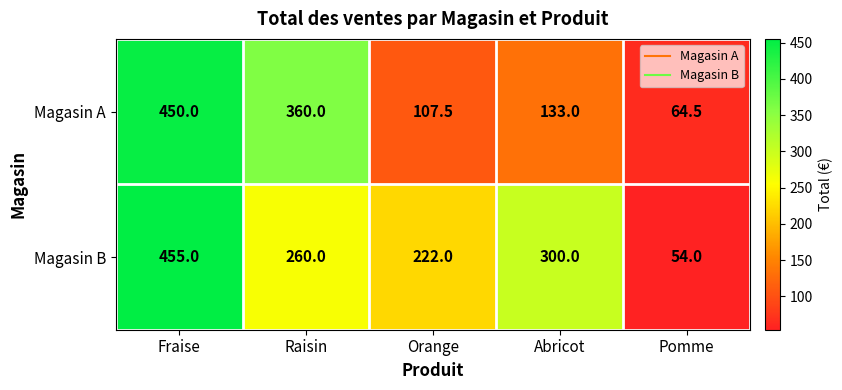

Between Raisin and Abricot, which series saw the biggest shift?

Magasin A